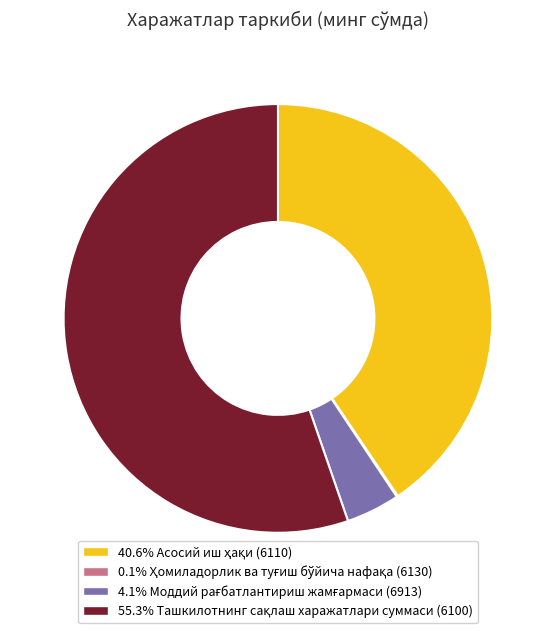

Is there any slice that represents more than half of the pie?

Yes